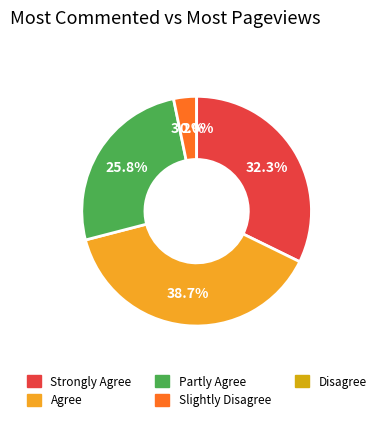

What is the smallest slice in the pie chart?

Disagree